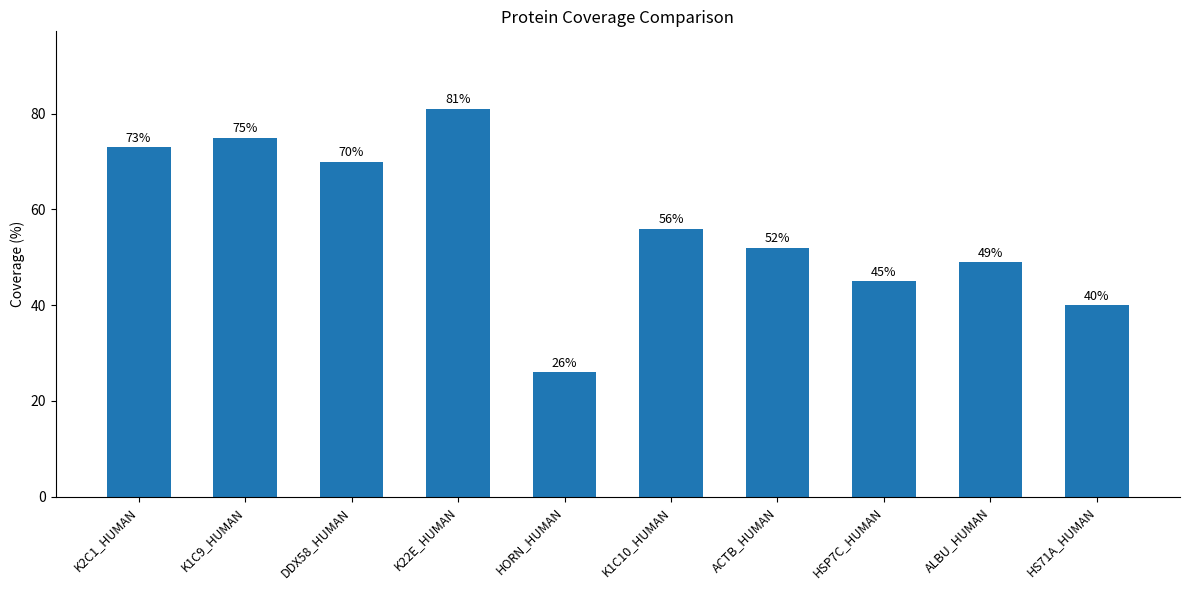

What is the smallest value displayed?

26